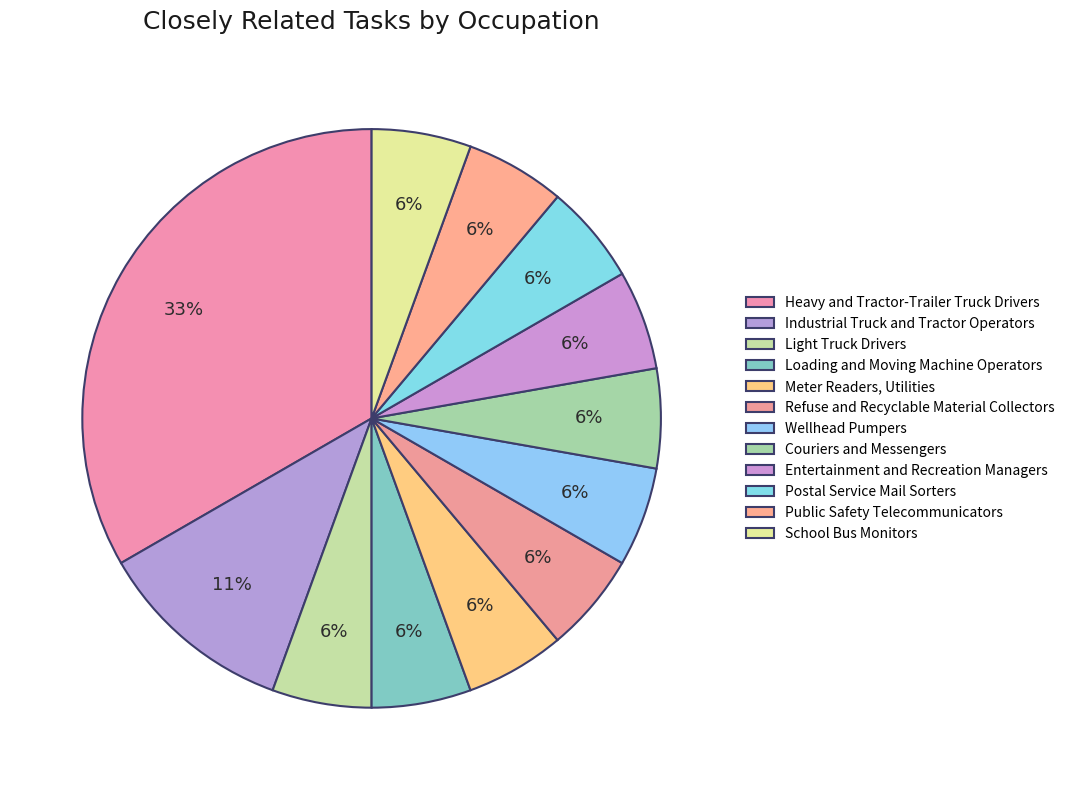

Do Refuse and Recyclable Material Collectors and Light Truck Drivers together represent more than half of the pie?

No